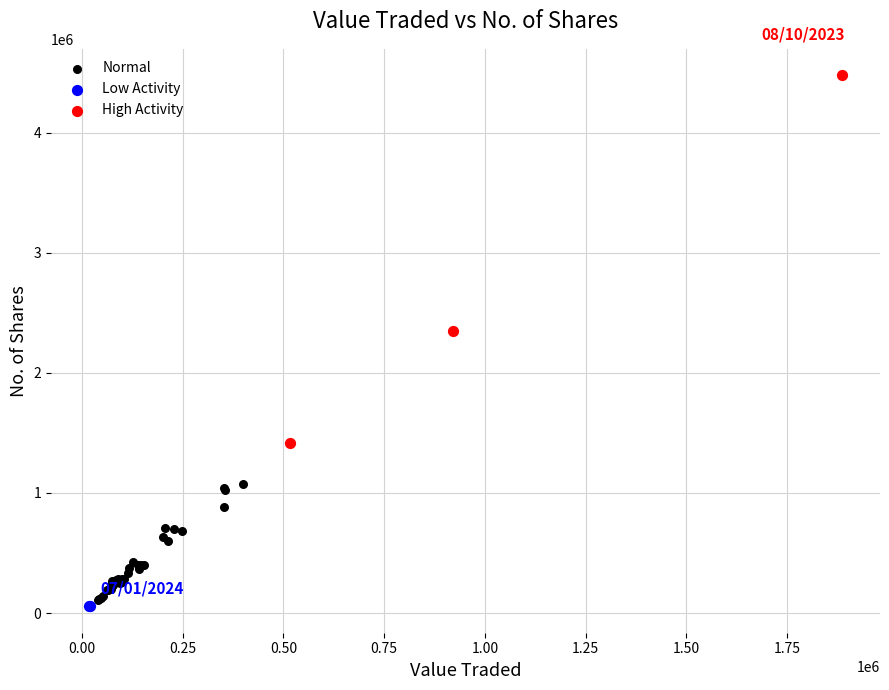

Which series contains the highest Y value?

High Activity